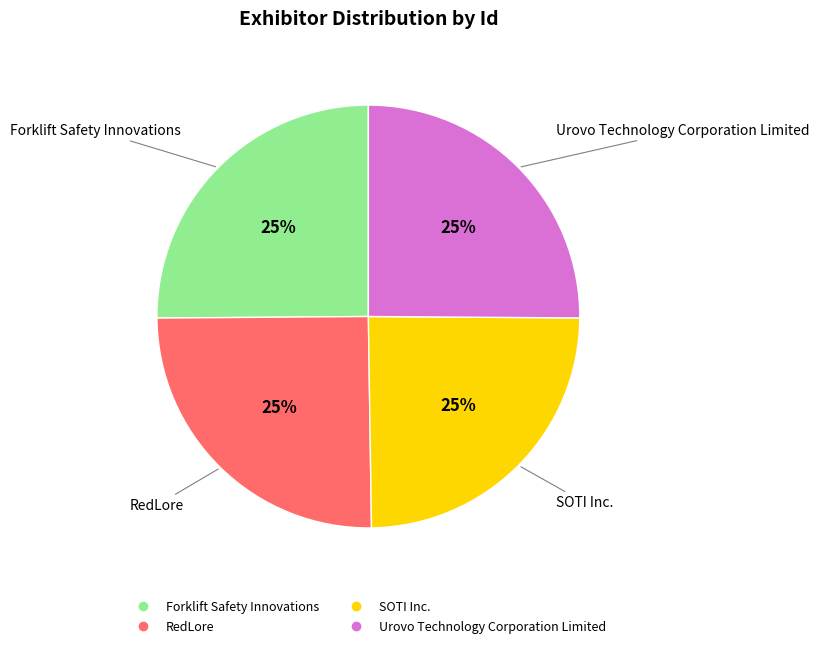

Does any single category account for the majority?

No